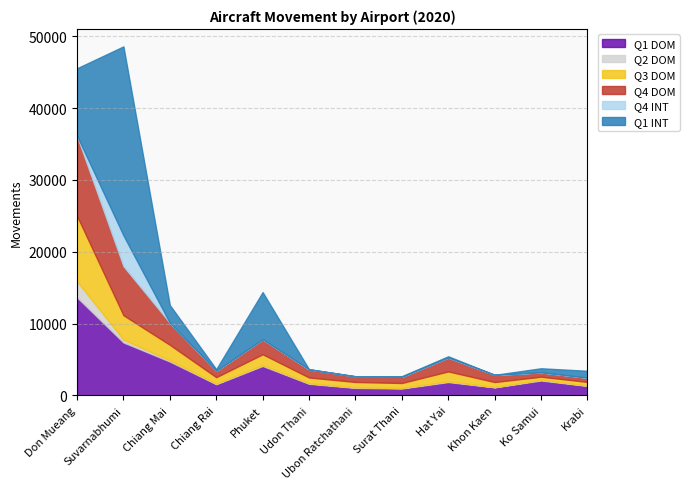

Which category has the lowest value in the Q2 DOM series?

Khon Kaen